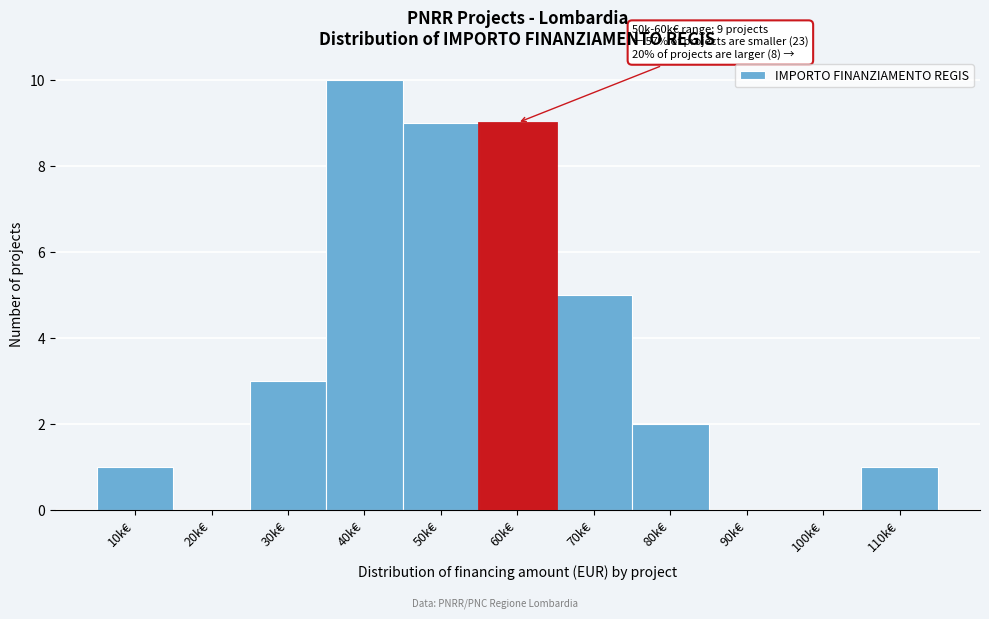

Reading left to right, extract all data points from this chart.

10k€=1	20k€=0	30k€=3	40k€=10	50k€=9	60k€=9	70k€=5	80k€=2	90k€=0	100k€=0	110k€=1